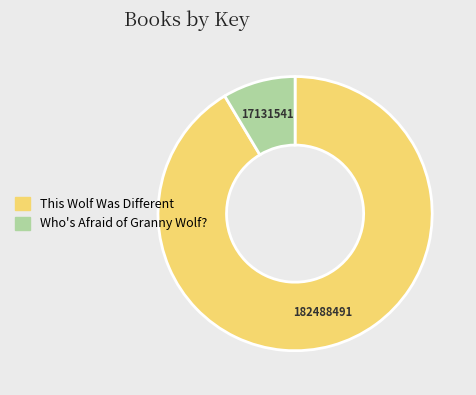

Which has a higher value, This Wolf Was Different or Who's Afraid of Granny Wolf??

This Wolf Was Different